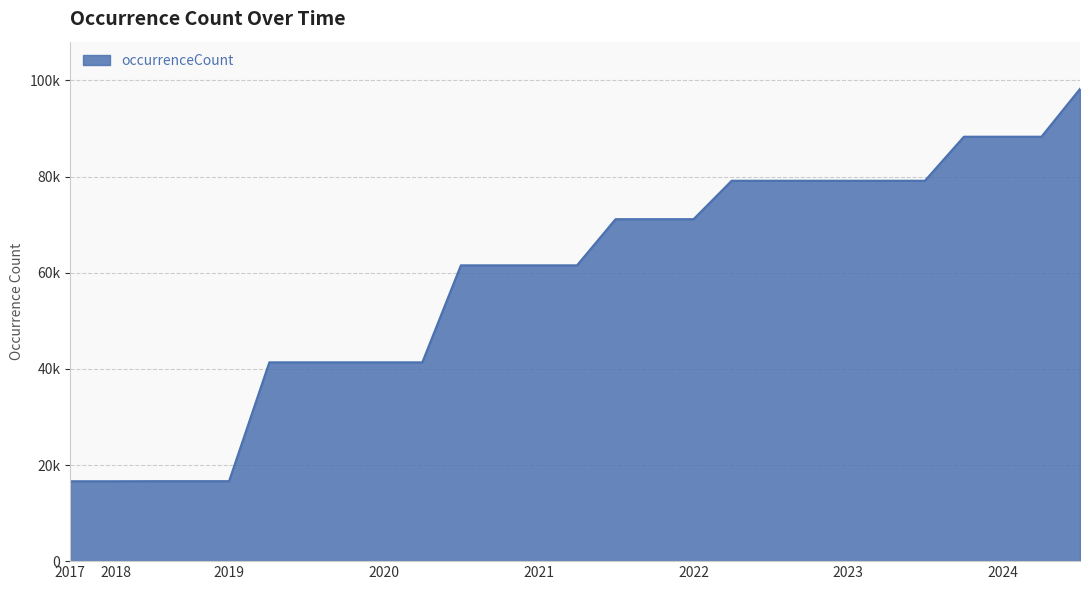

What is the label of the 16th point from the right?

2020-10-01